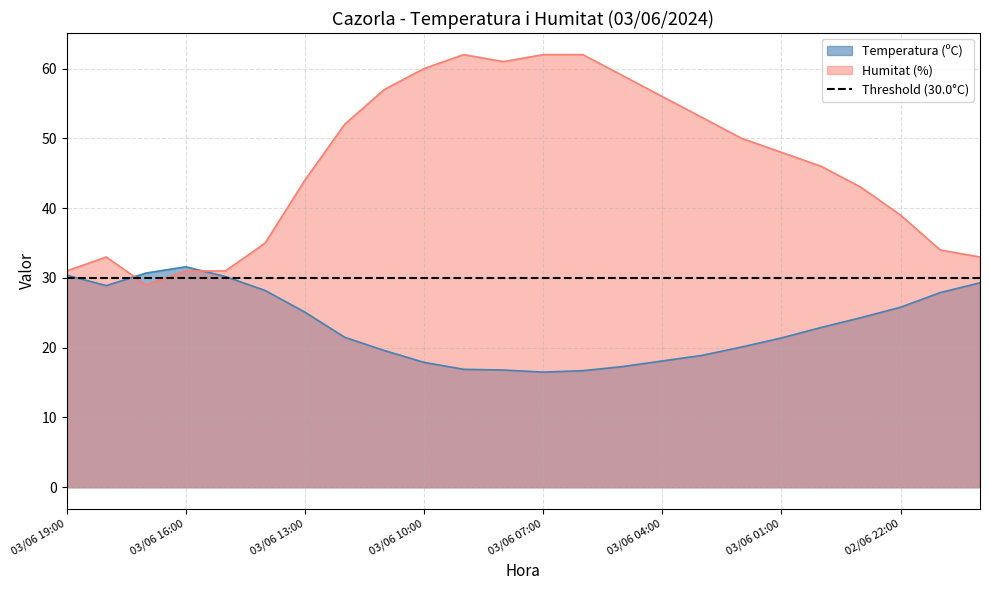

Is the value of Humitat (%) at 03/06 15:00 greater than the value of Temperatura (ºC) at 03/06 02:00?

Yes